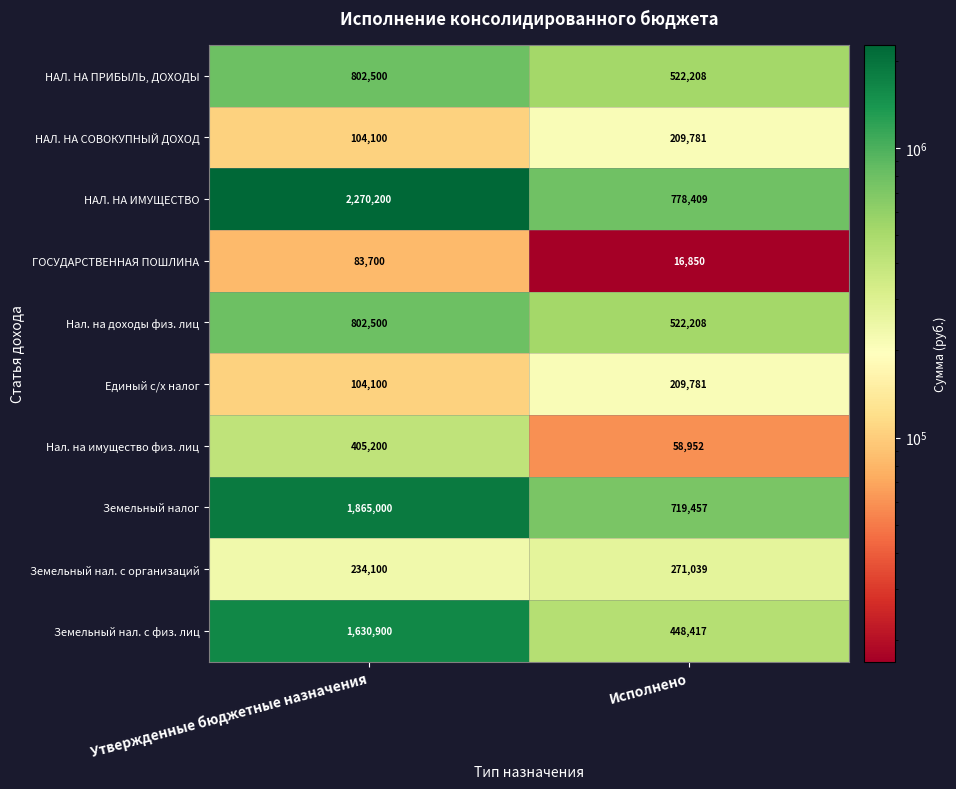

What is the lowest value of the ГОСУДАРСТВЕННАЯ ПОШЛИНА series?

16850